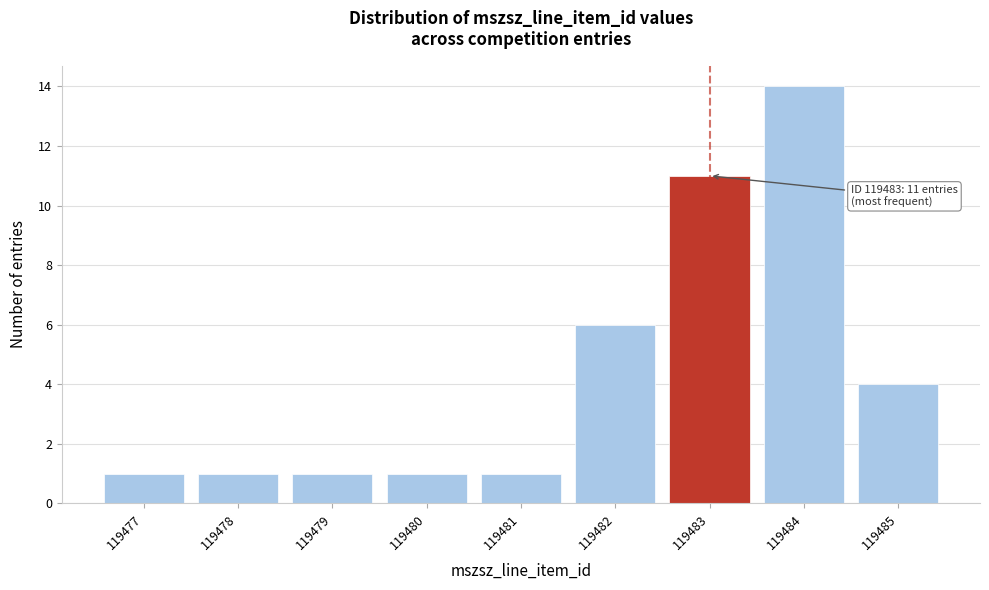

Reading left to right, what are all the values shown in this chart?

1	1	1	1	1	6	11	14	4